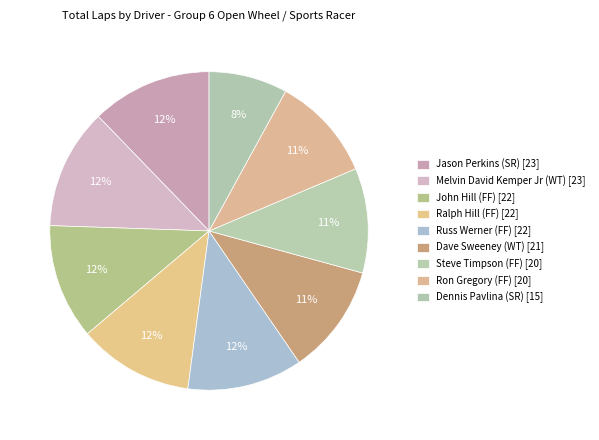

How many slices are in this pie chart?

9